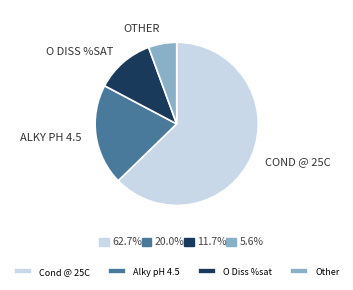

Which has a higher value, Cond @ 25C or O Diss %sat?

Cond @ 25C